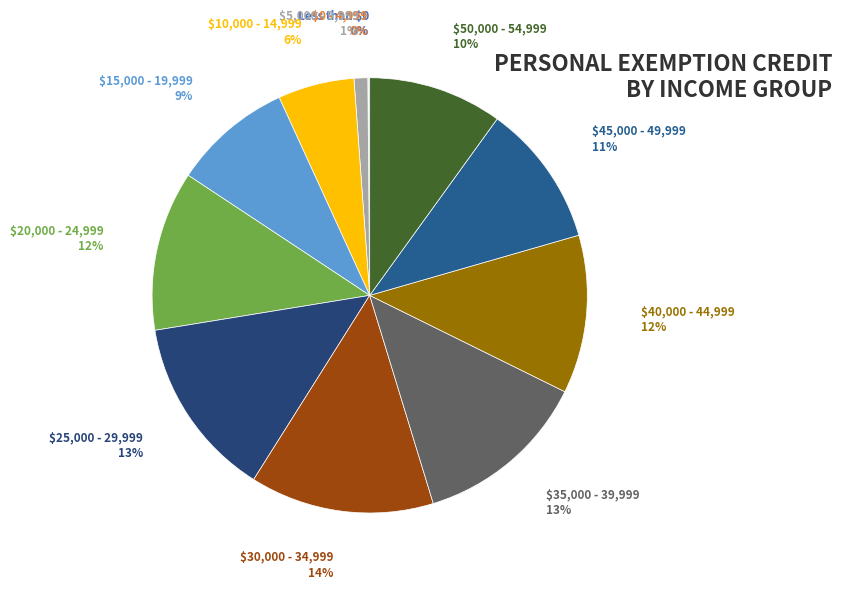

To the nearest percent, what is the difference between the largest and smallest slice percentages?

14%